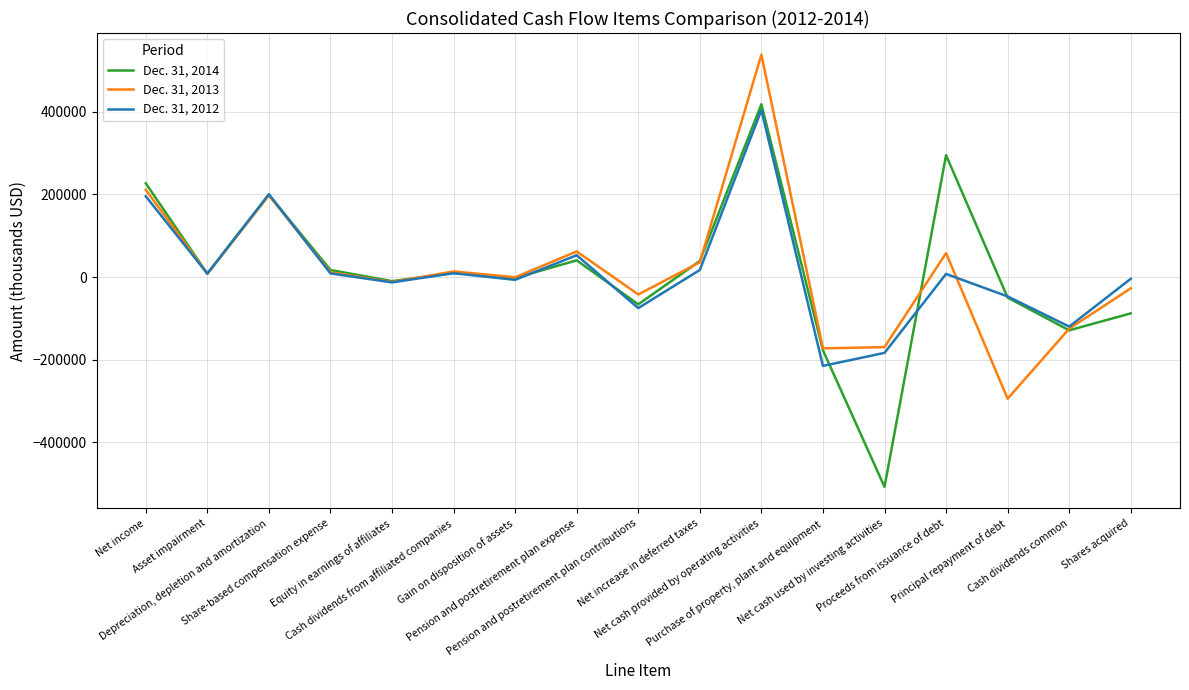

Is this an area chart (filled region under the line)?

No